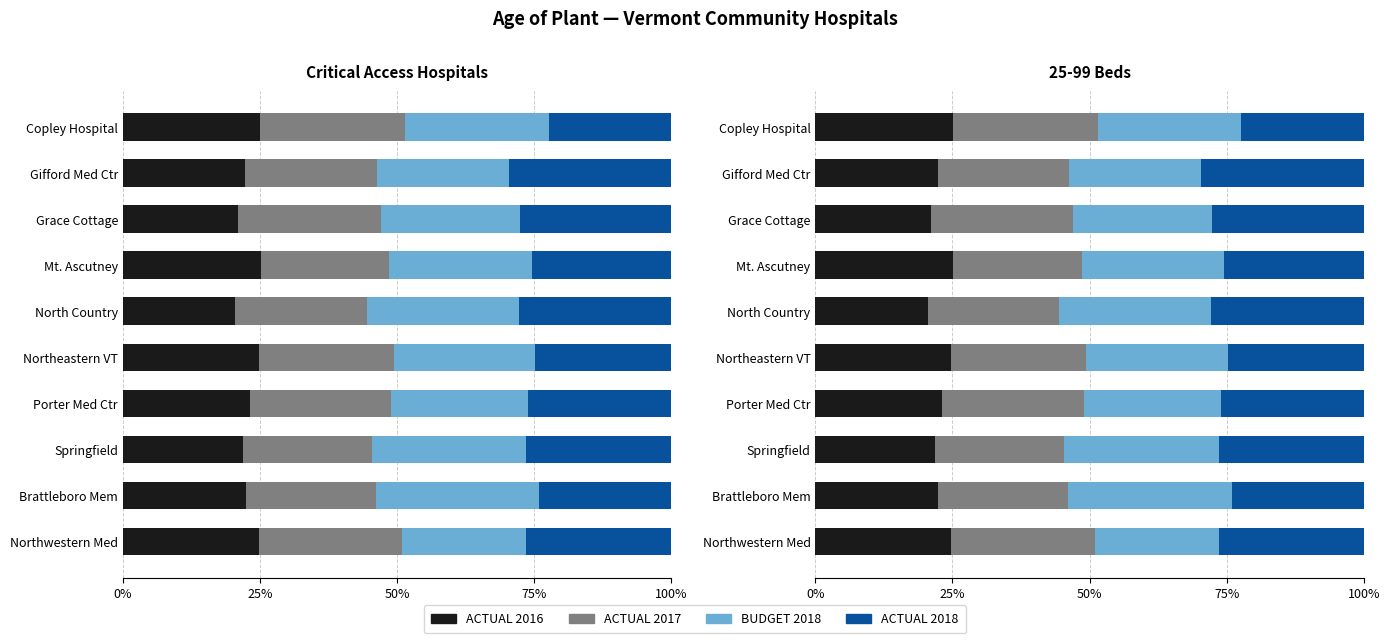

What is the total value across all series at Gifford Med Ctr?

100.0